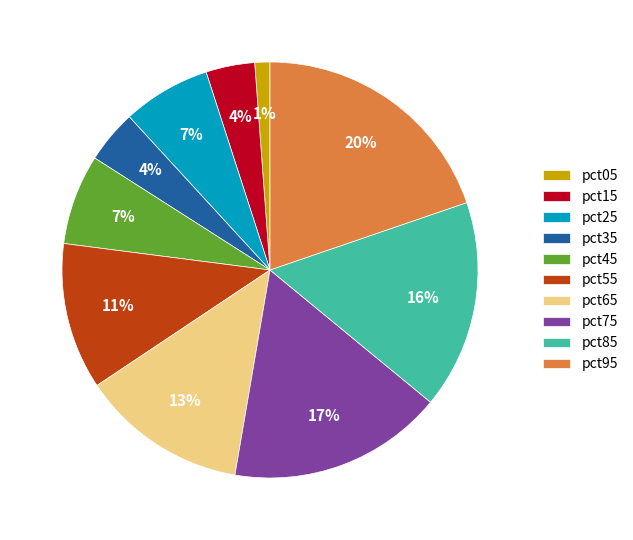

Count the number of slices in the pie.

10